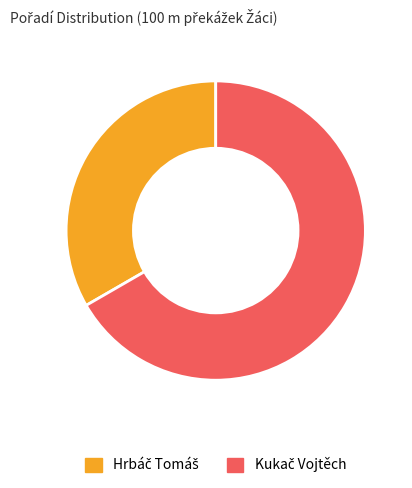

Does any single category account for the majority?

Yes